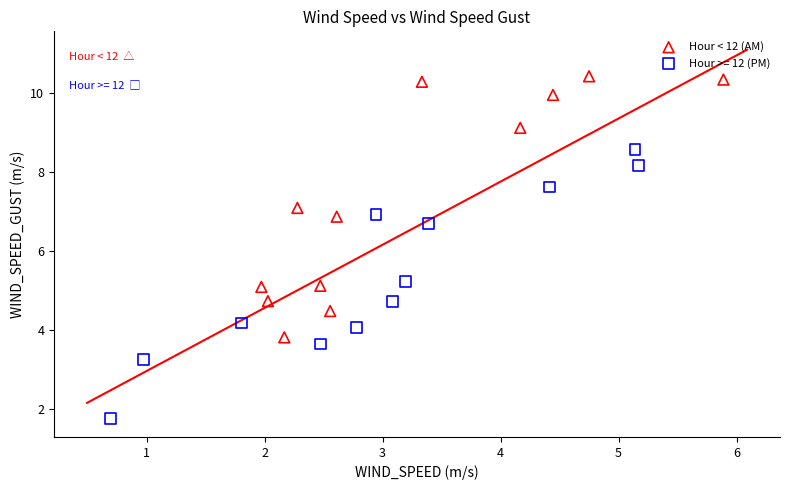

Which series reaches the minimum Y coordinate?

Hour >= 12 (PM)